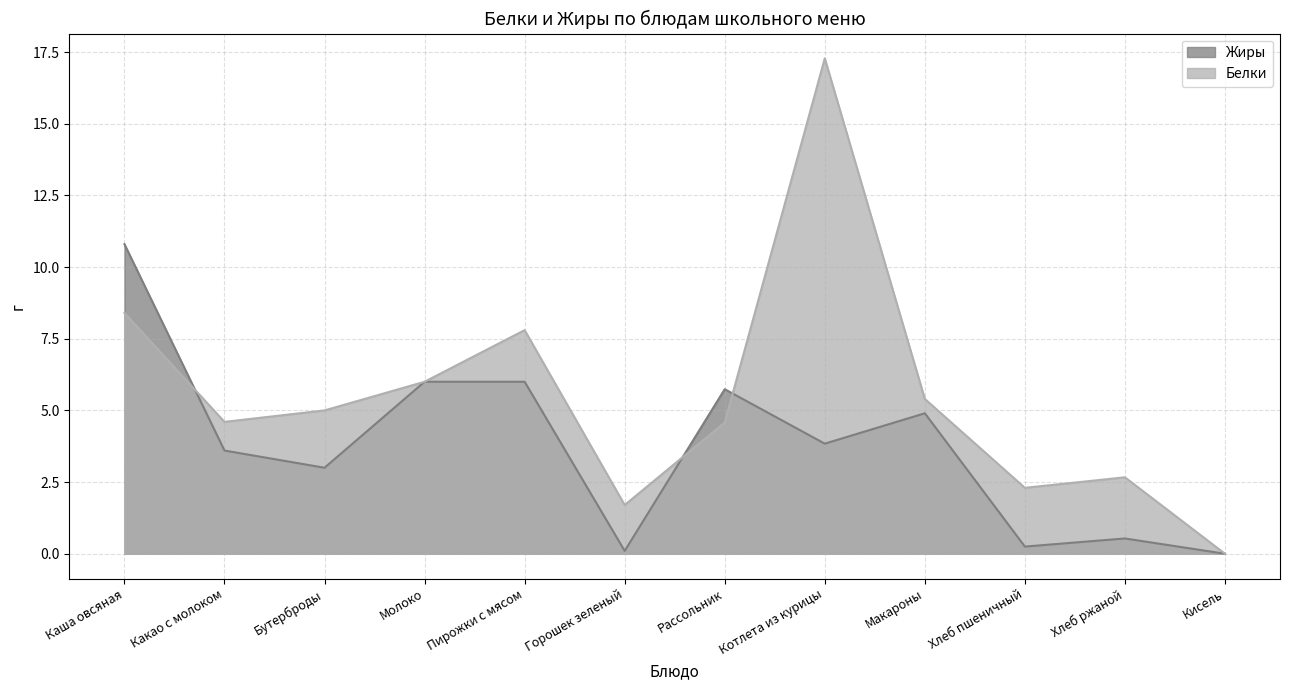

Reading left to right, what are all the values shown in this chart?

Жиры: 10.8	3.6	3.0	6.0	6.0	0.1	5.7	3.8	4.9	0.2	0.5	0.0
Белки: 8.4	4.6	5.0	6.0	7.8	1.7	4.6	17.3	5.4	2.3	2.7	0.0